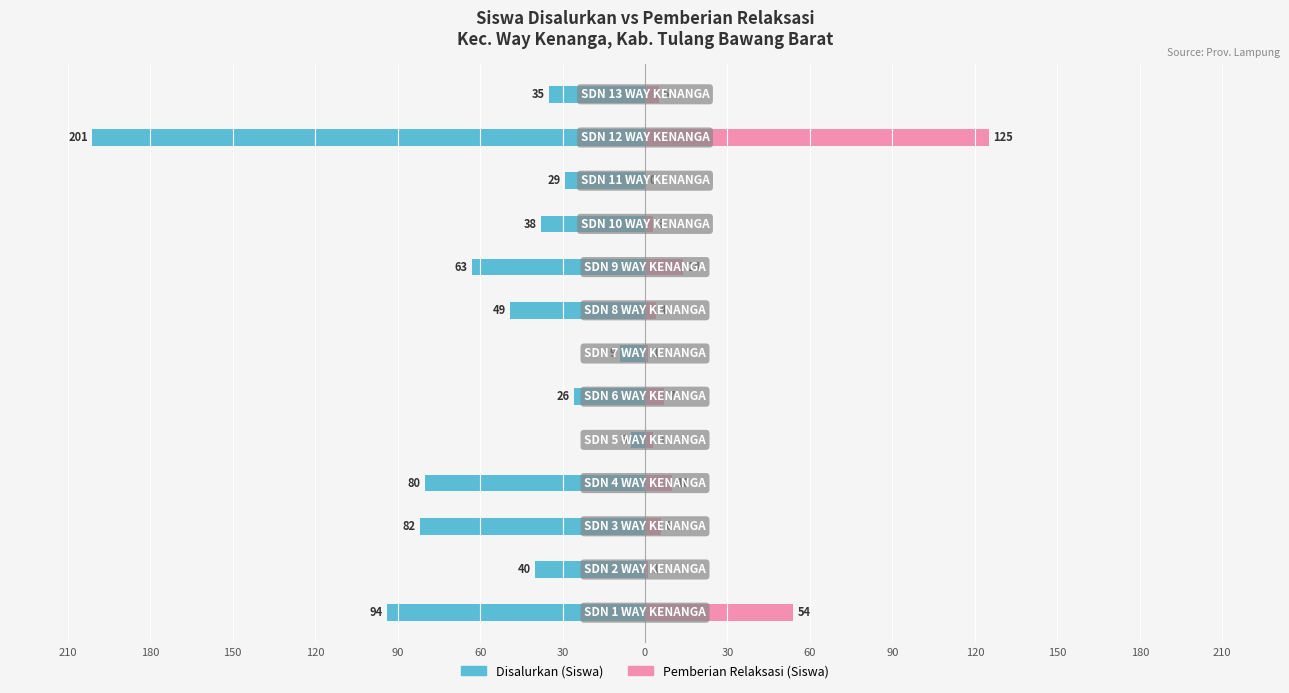

How many bars are there in each group?

2